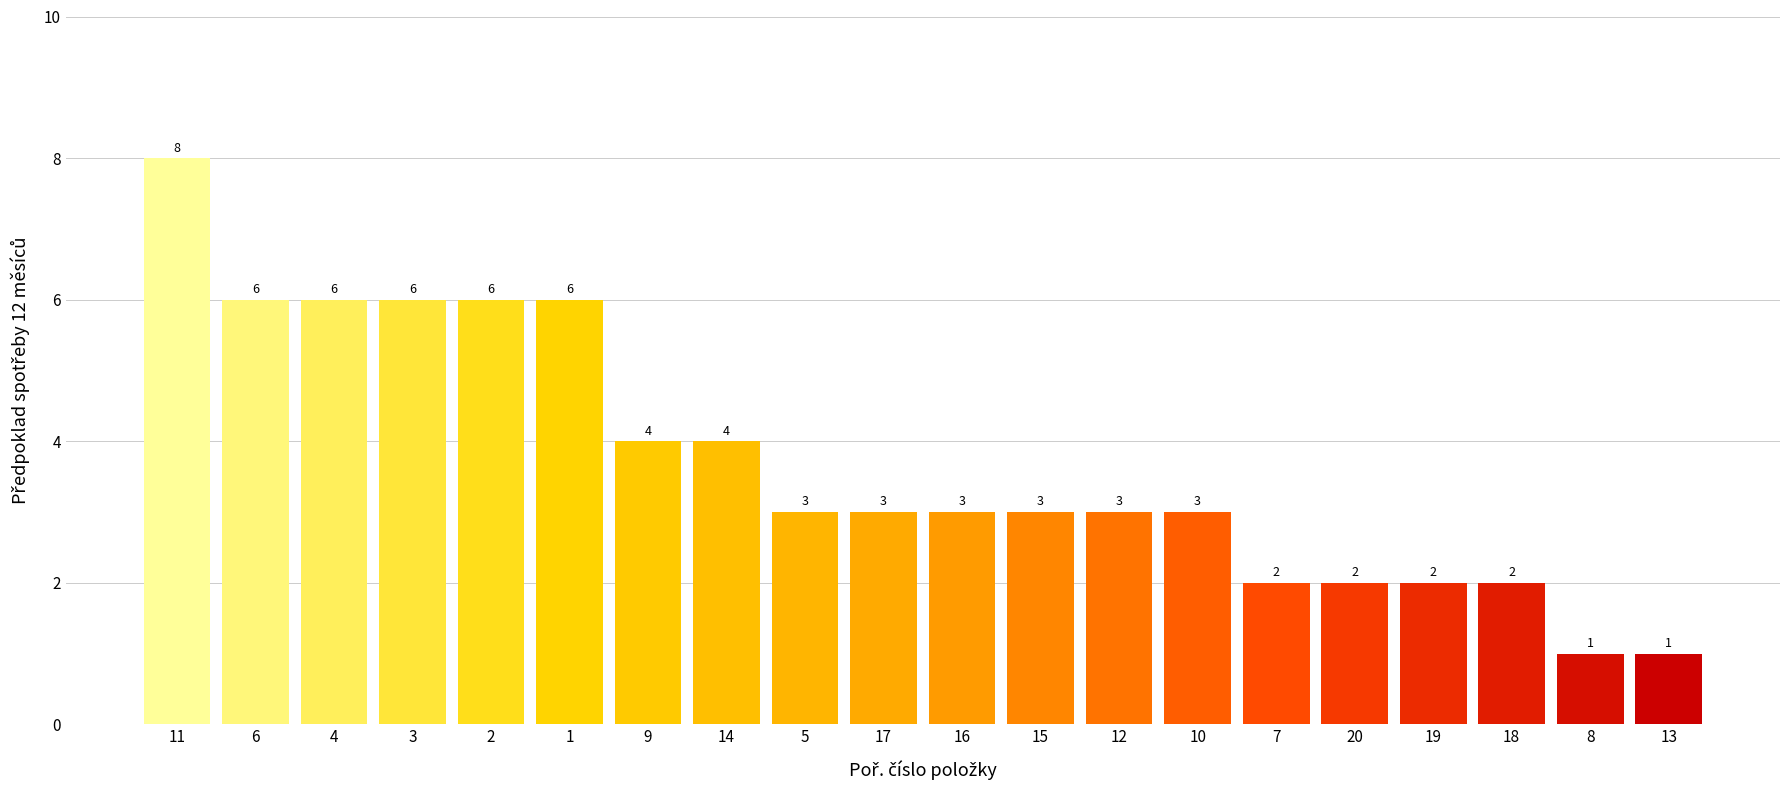

What is the difference between the maximum and minimum values?

7